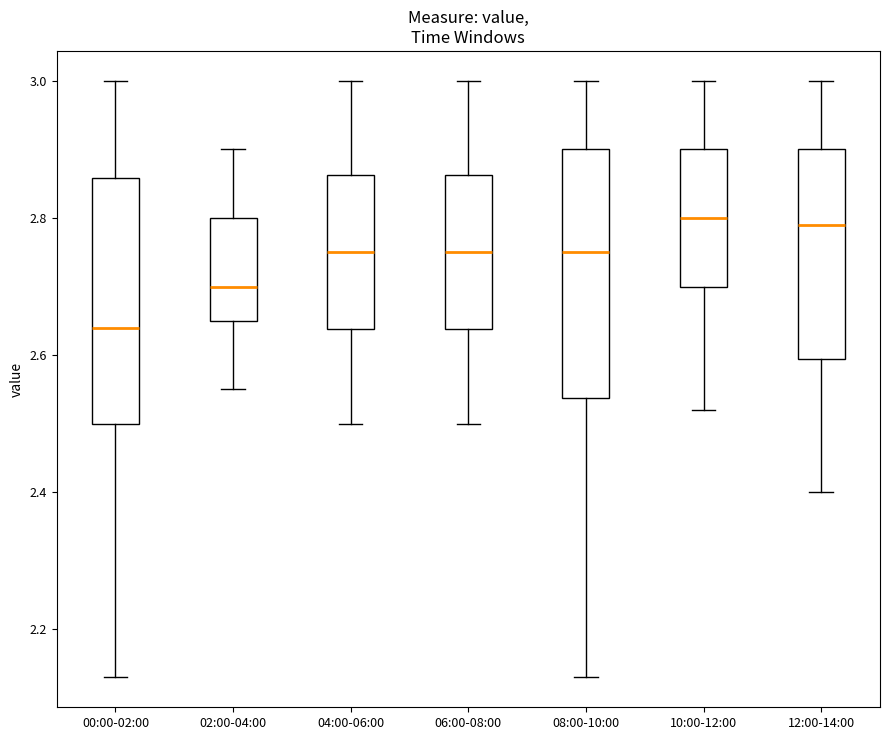

Reading left to right, transcribe this box plot: for each box, give where its median line is, the range the box spans, and where its two whiskers end, as read against the y-axis. The values are not printed on the chart, so give them approximately, as read against the axis.

00:00-02:00: median 2.64, box 2.50 to 2.86, whiskers 2.14 to 3.00
02:00-04:00: median 2.70, box 2.66 to 2.80, whiskers 2.56 to 2.90
04:00-06:00: median 2.76, box 2.64 to 2.86, whiskers 2.50 to 3.00
06:00-08:00: median 2.76, box 2.64 to 2.86, whiskers 2.50 to 3.00
08:00-10:00: median 2.76, box 2.54 to 2.90, whiskers 2.14 to 3.00
10:00-12:00: median 2.80, box 2.70 to 2.90, whiskers 2.52 to 3.00
12:00-14:00: median 2.80, box 2.60 to 2.90, whiskers 2.40 to 3.00